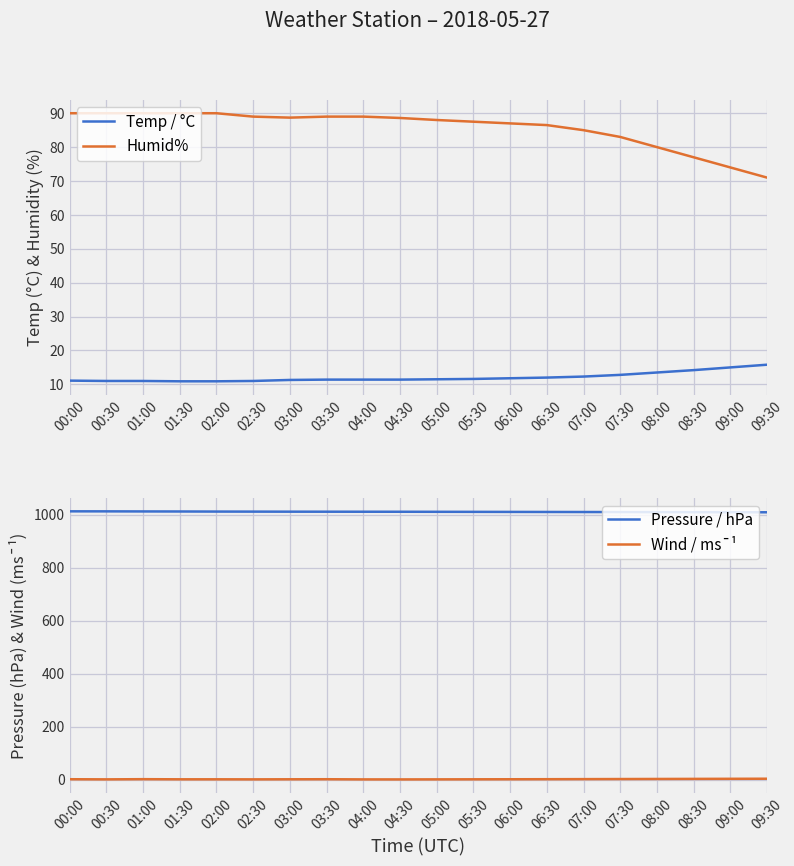

Does the chart display data point markers on the line(s)?

No